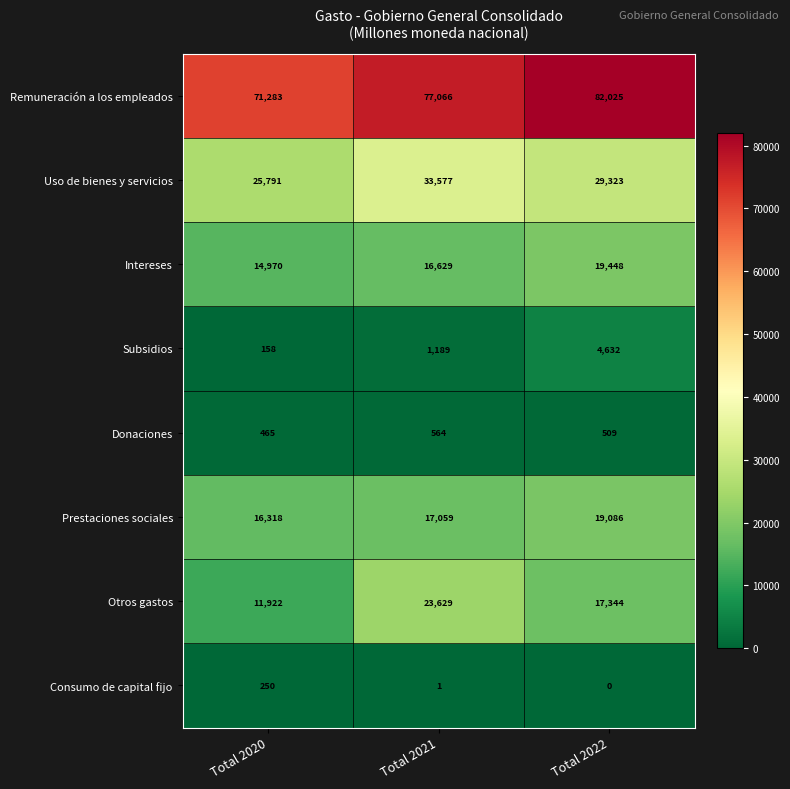

Which series has the largest total across all categories?

Remuneración a los empleados